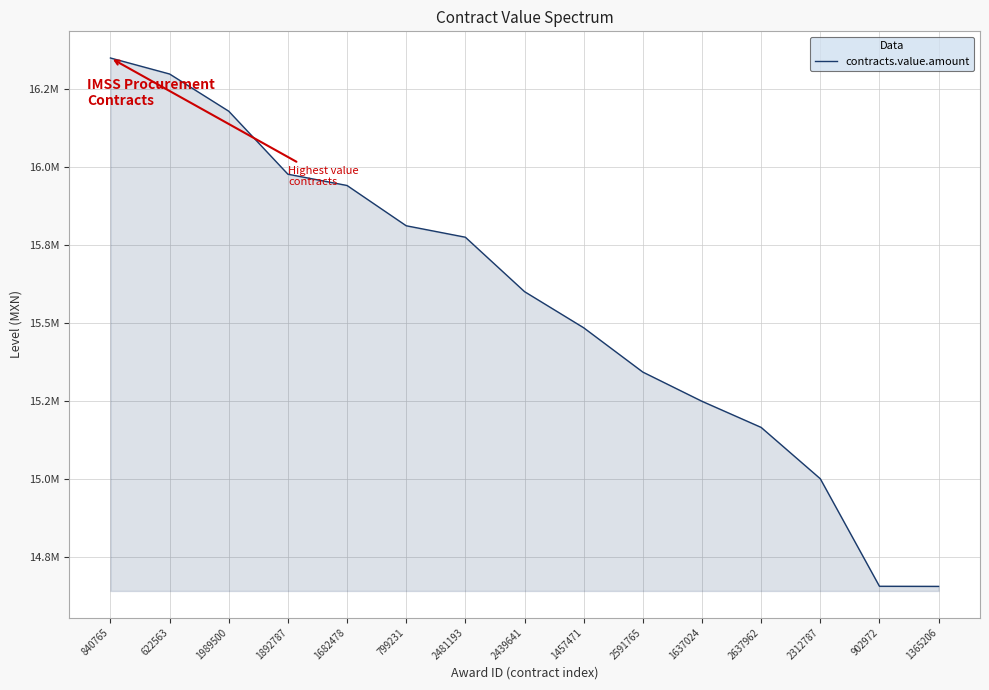

List the labels in order of value, smallest first.

1365206, 902972, 2312787, 2637962, 1637024, 2591765, 1457471, 2439641, 2481193, 799231, 1682478, 1892787, 1989500, 622563, 840765